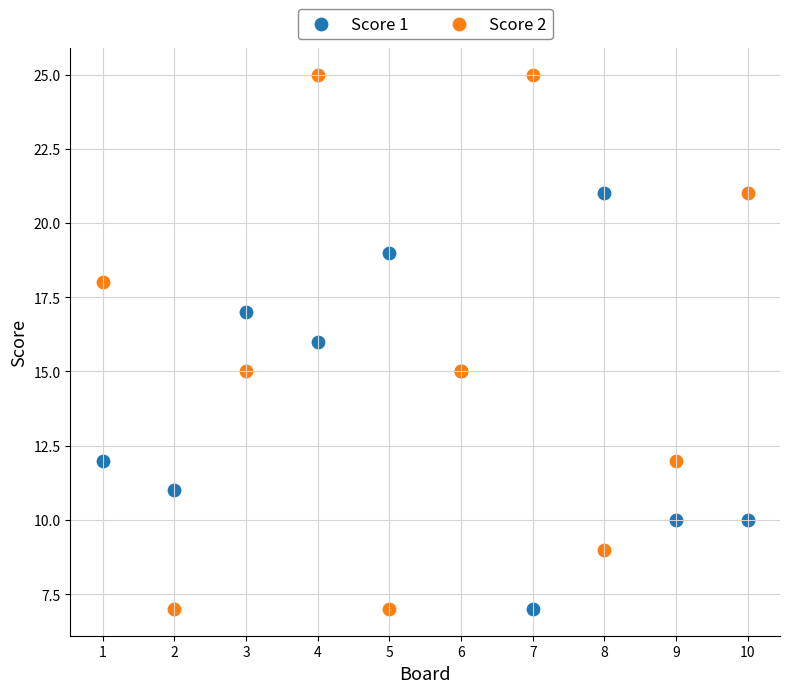

What is the X range (max minus min) for the scatter plot?

9